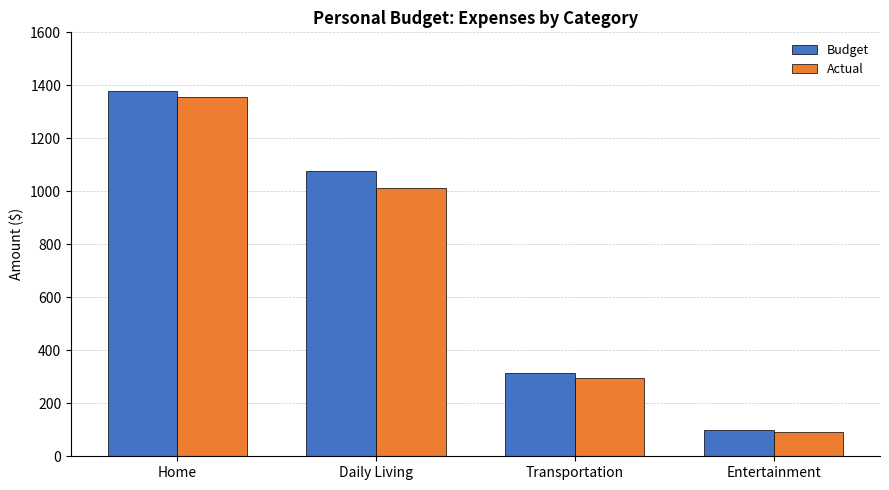

How many data points in Actual are less than 1012?

2